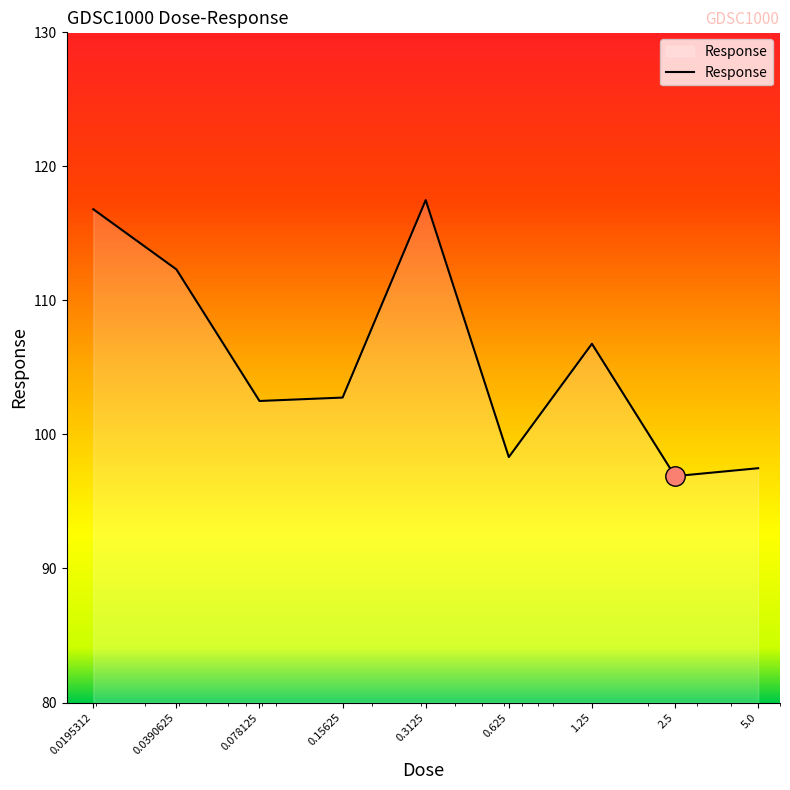

What is the difference between the maximum and minimum values?

20.6